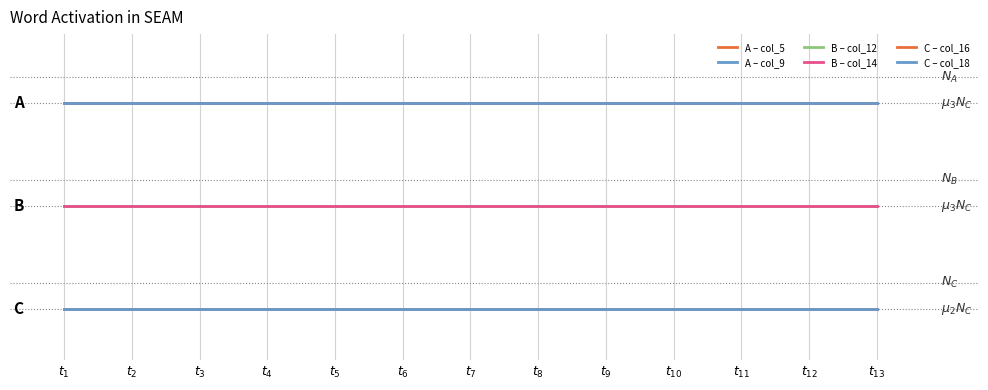

What is the difference between the highest and lowest values at $t_{2}$?

2.4